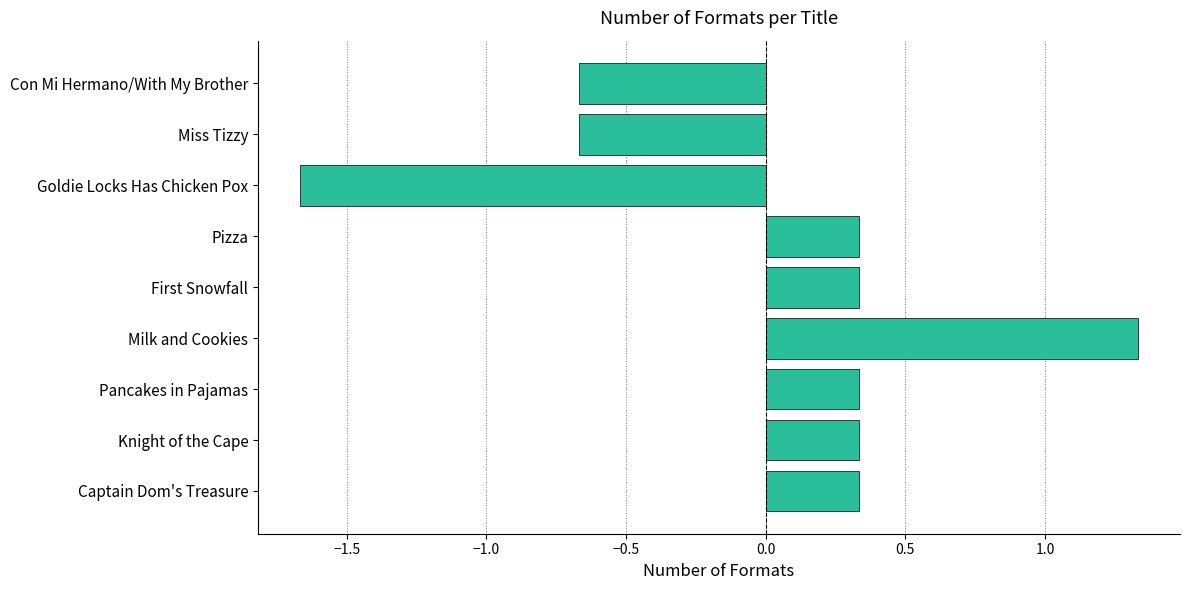

Count the values in the range 0 to 1.

5